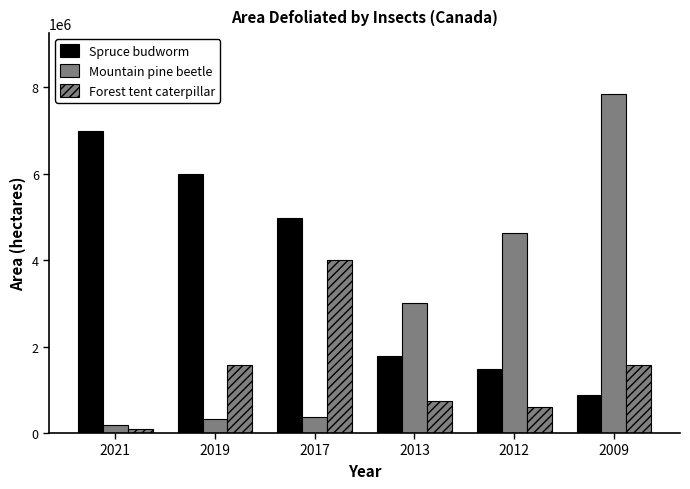

Which series has the largest total across all categories?

Spruce budworm